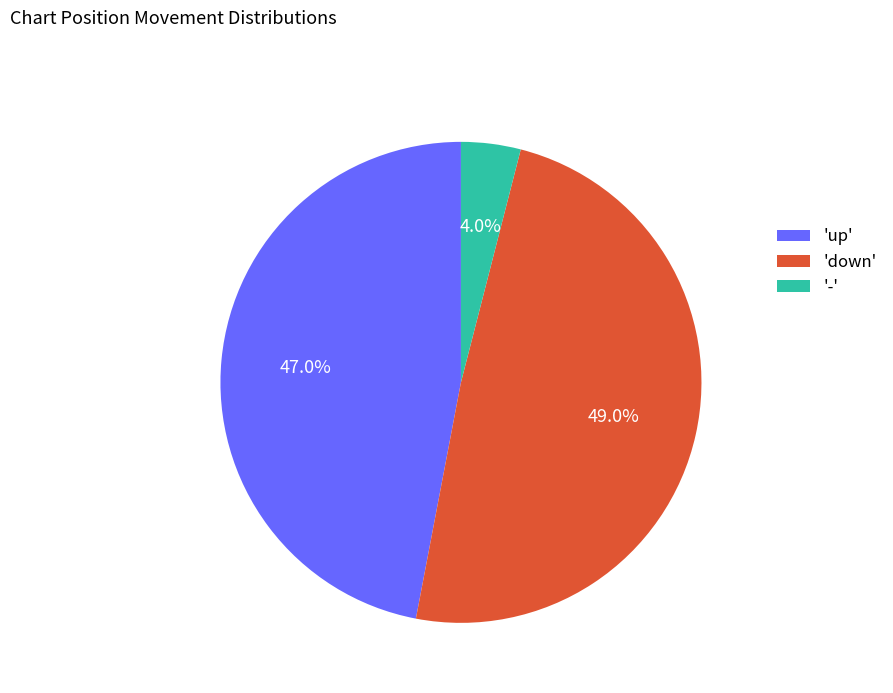

Count the number of slices in the pie.

3